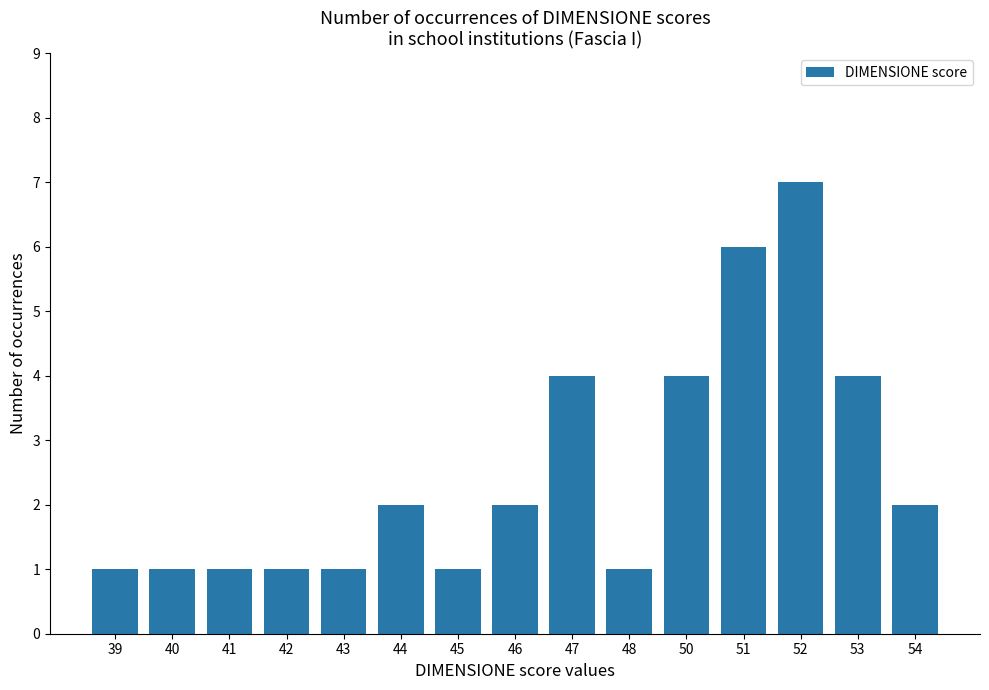

Is it true that the value at 46 is 2?

True